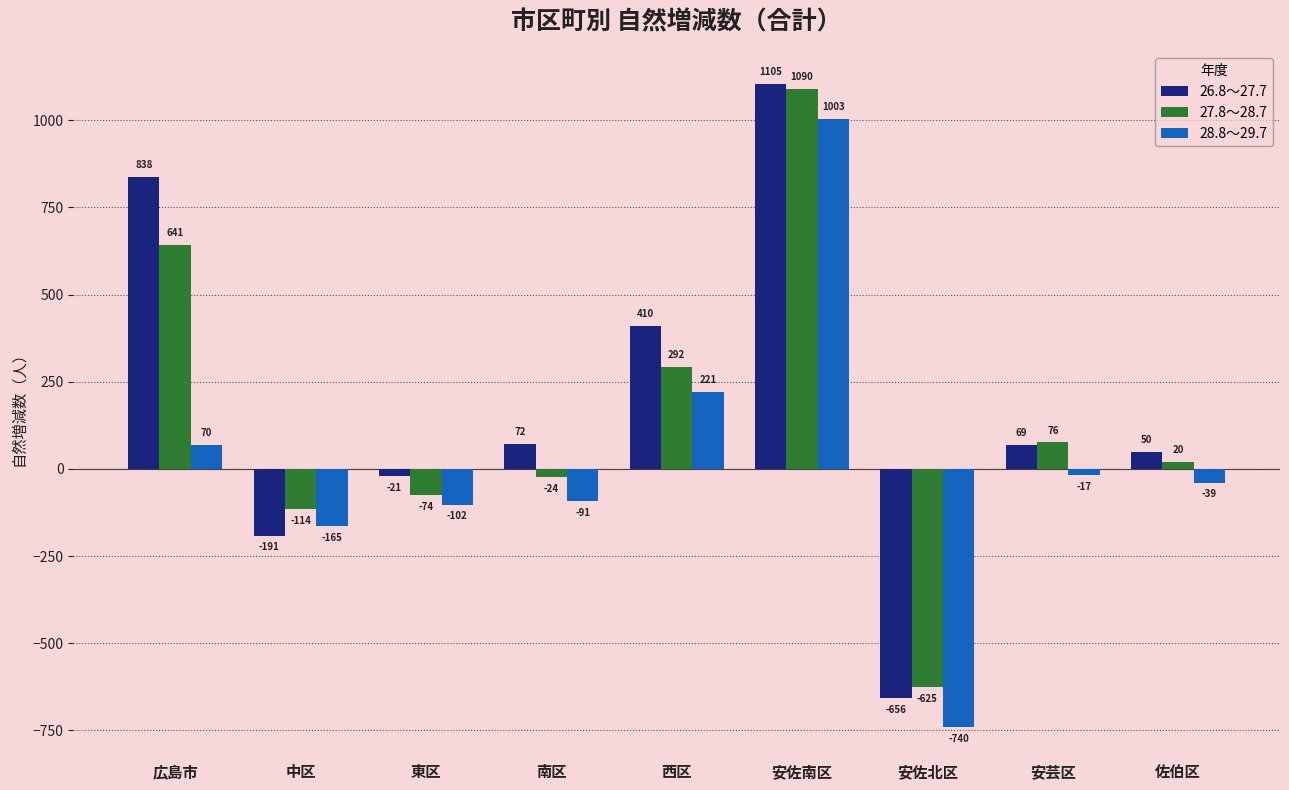

Rank the series by their maximum value, from lowest to highest.

28.8～29.7, 27.8～28.7, 26.8～27.7